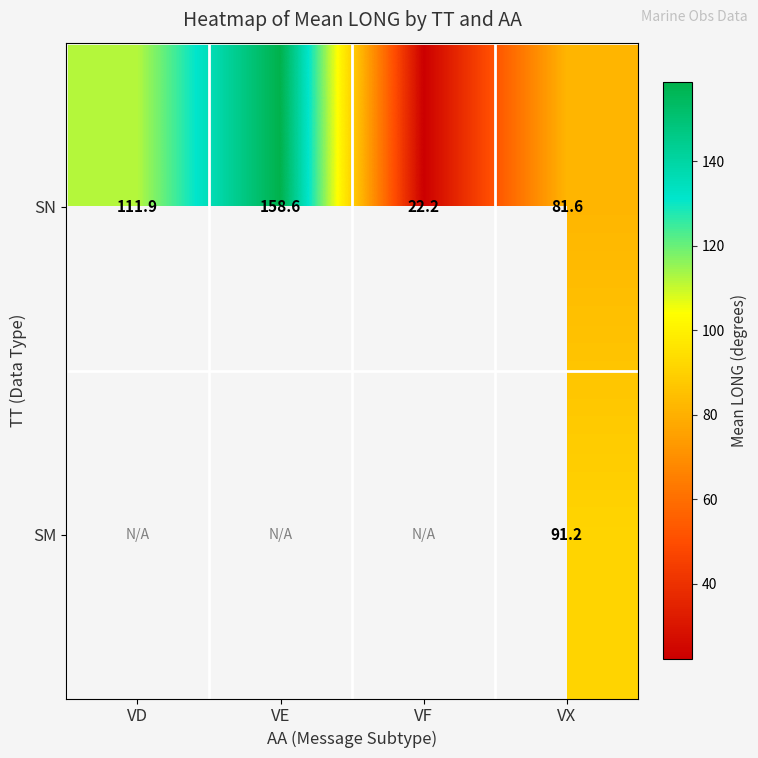

Is the value of SN at VF greater than the value of SM at VX?

No